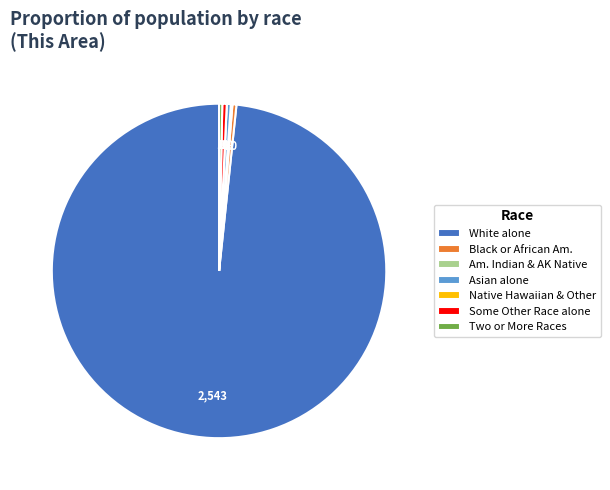

Which has a higher value, Some Other Race alone or White alone?

White alone